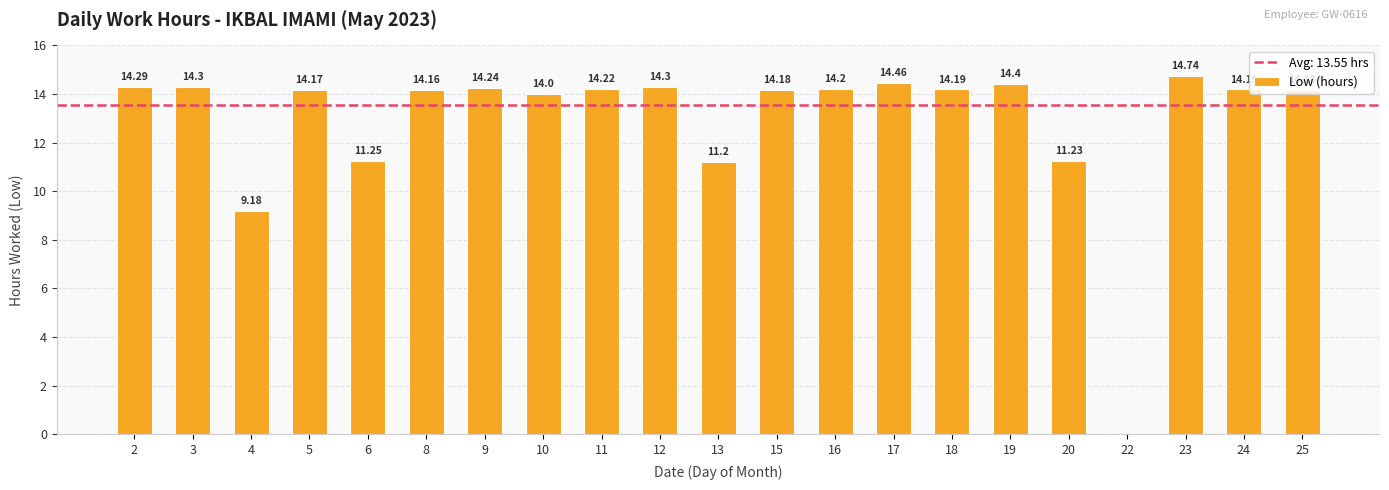

How many values are above zero?

20